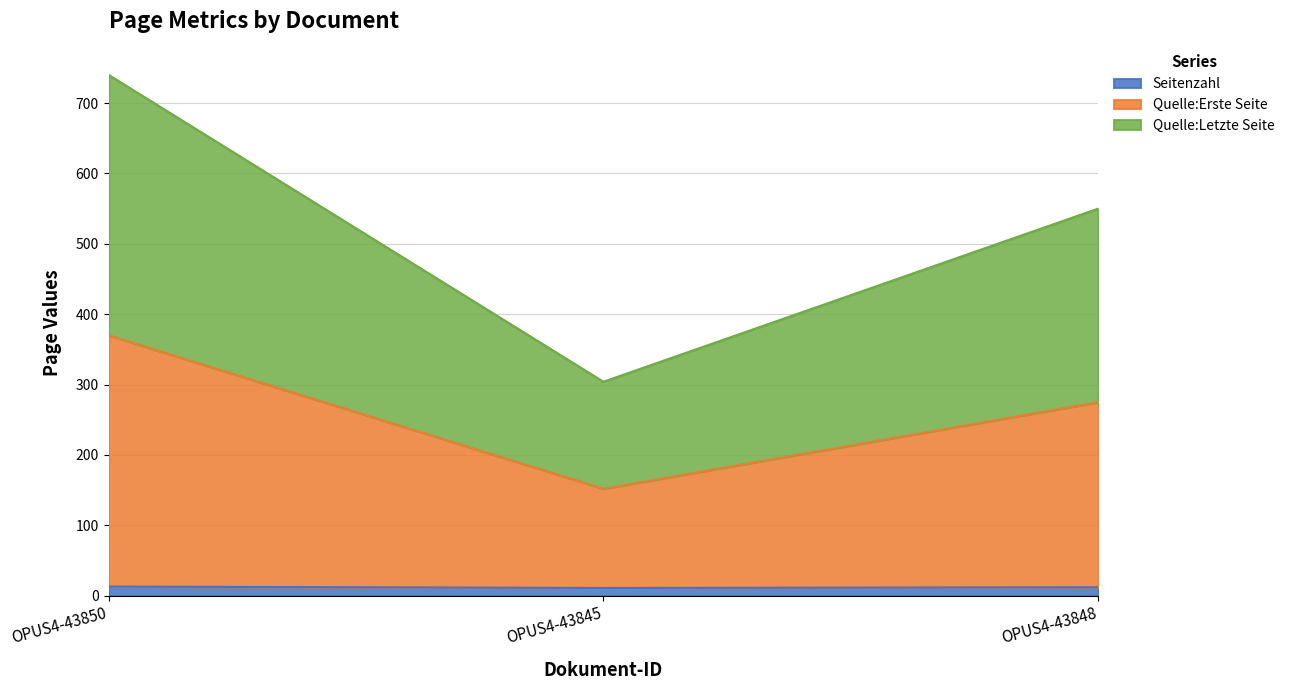

At which label does Quelle:Letzte Seite first exceed 550?

OPUS4-43850